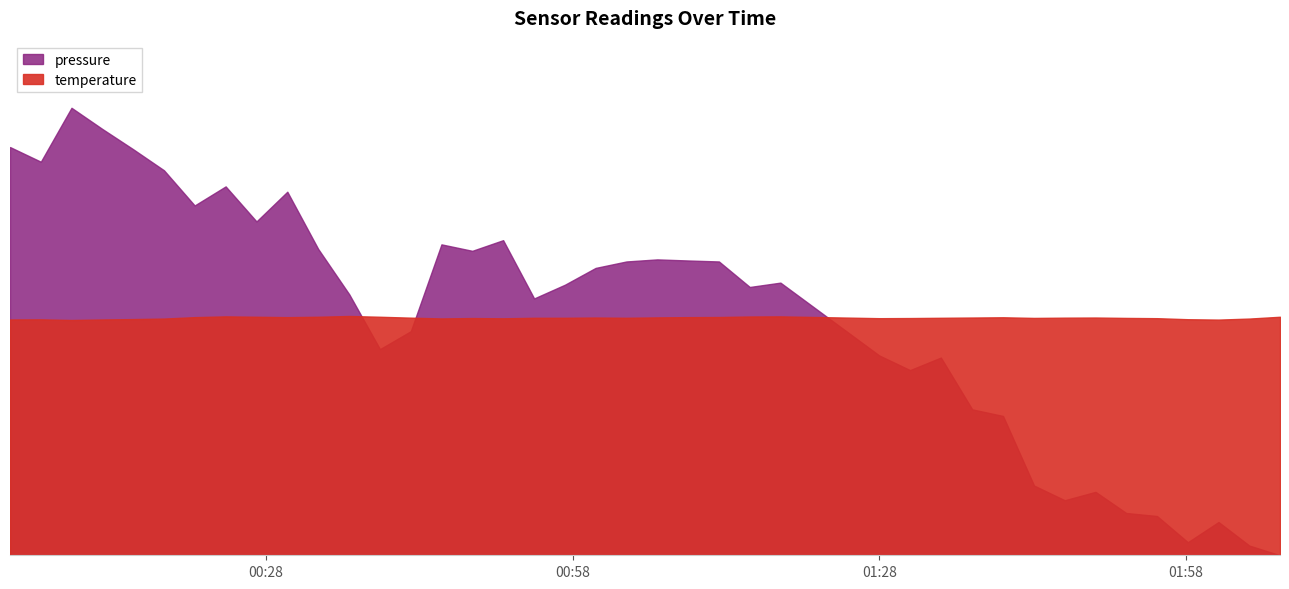

How many intersections are there between pressure and temperature?

3